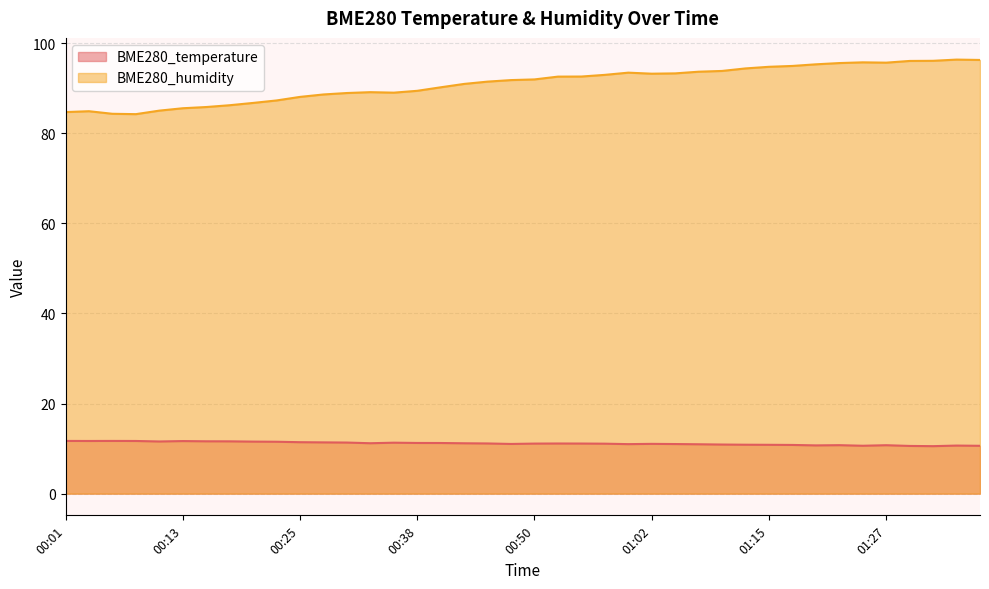

What position from the right is 00:47?

21